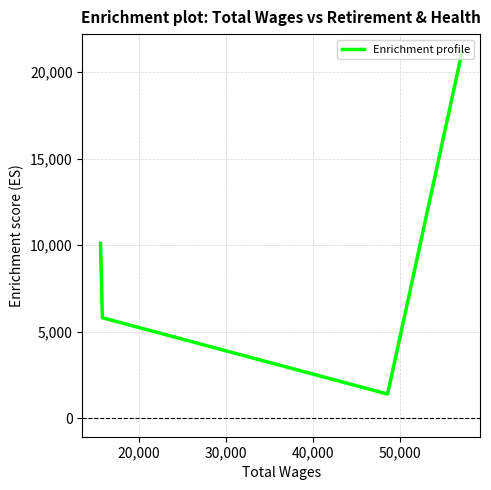

How many lines are shown in the chart?

1